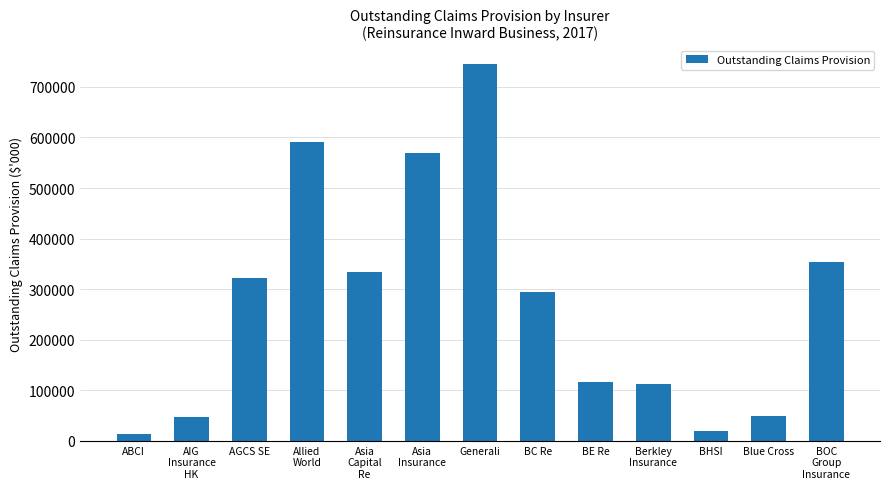

The value at Generali is 745213. True or false?

True